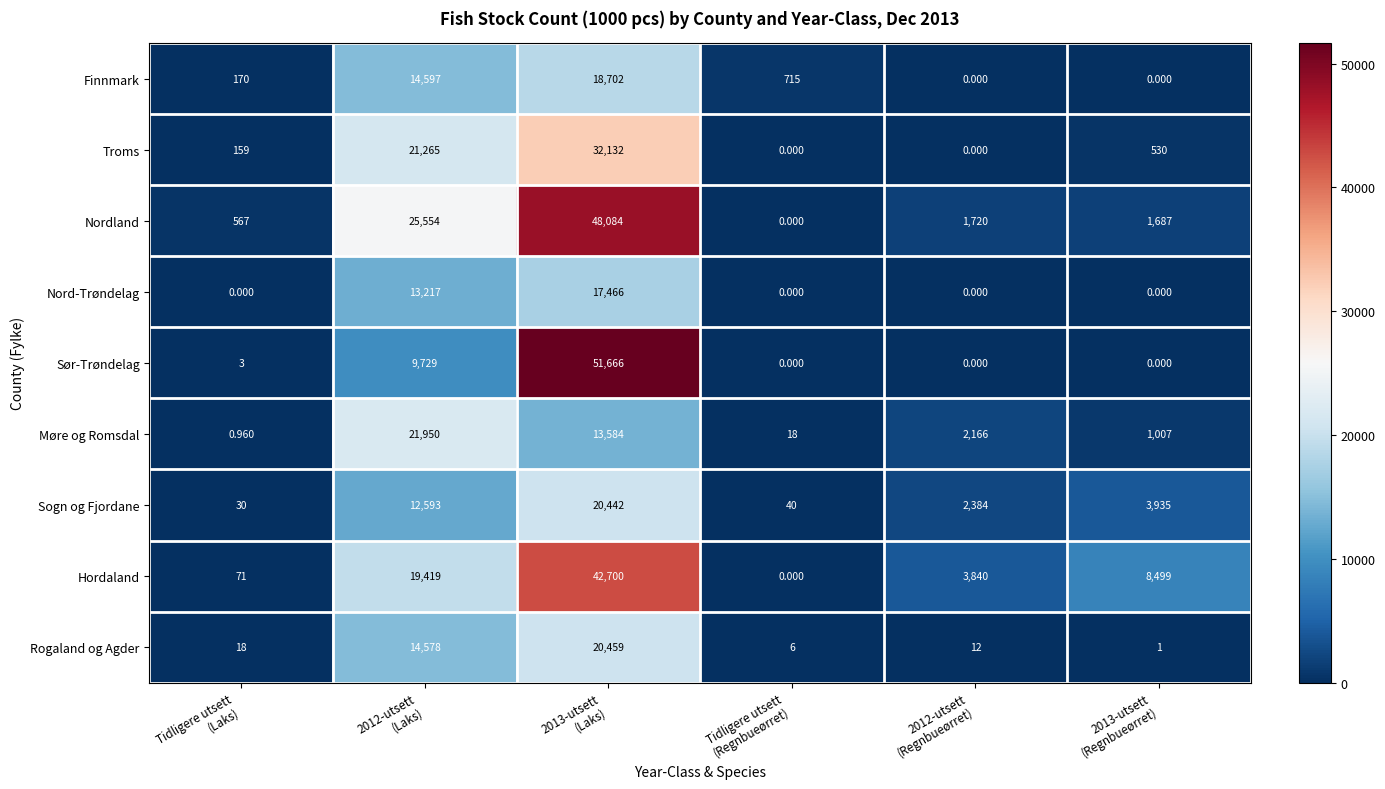

Which series has the widest spread of values?

Sør-Trøndelag